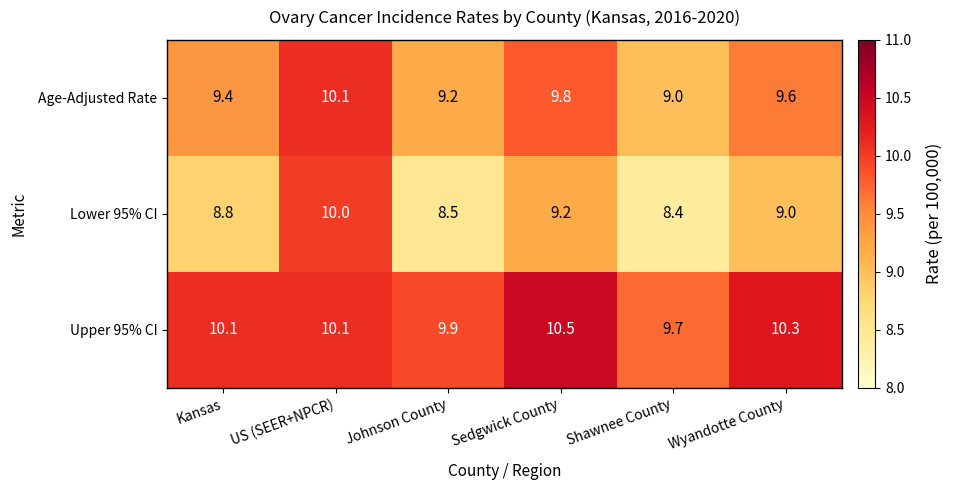

List the series in order of their peak value, lowest first.

Lower 95% CI, Age-Adjusted Rate, Upper 95% CI